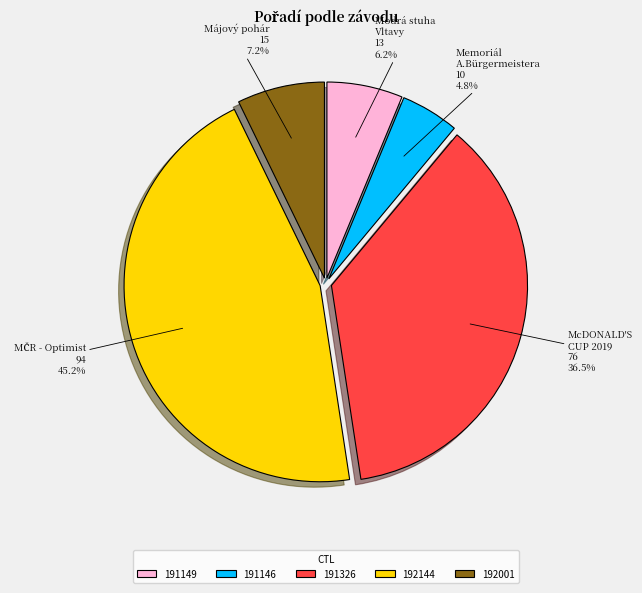

What is the smallest slice in the pie chart?

191146